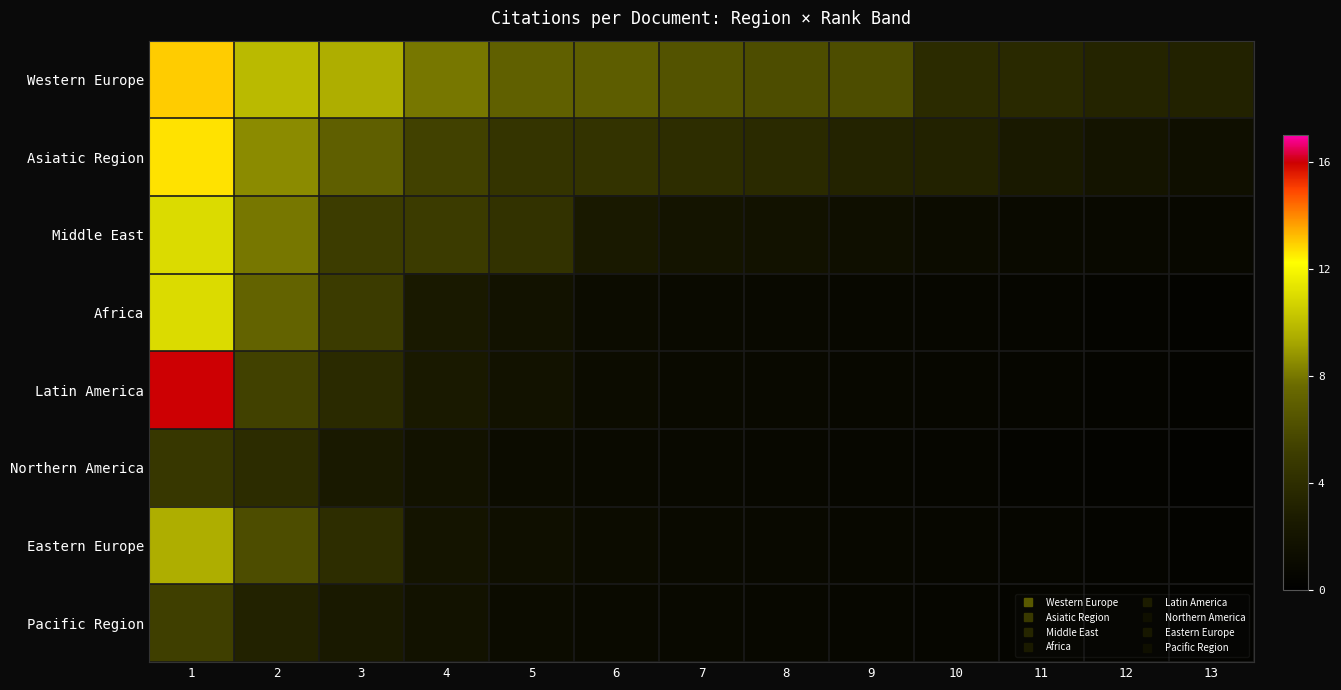

Which series has the widest spread of values?

Latin America